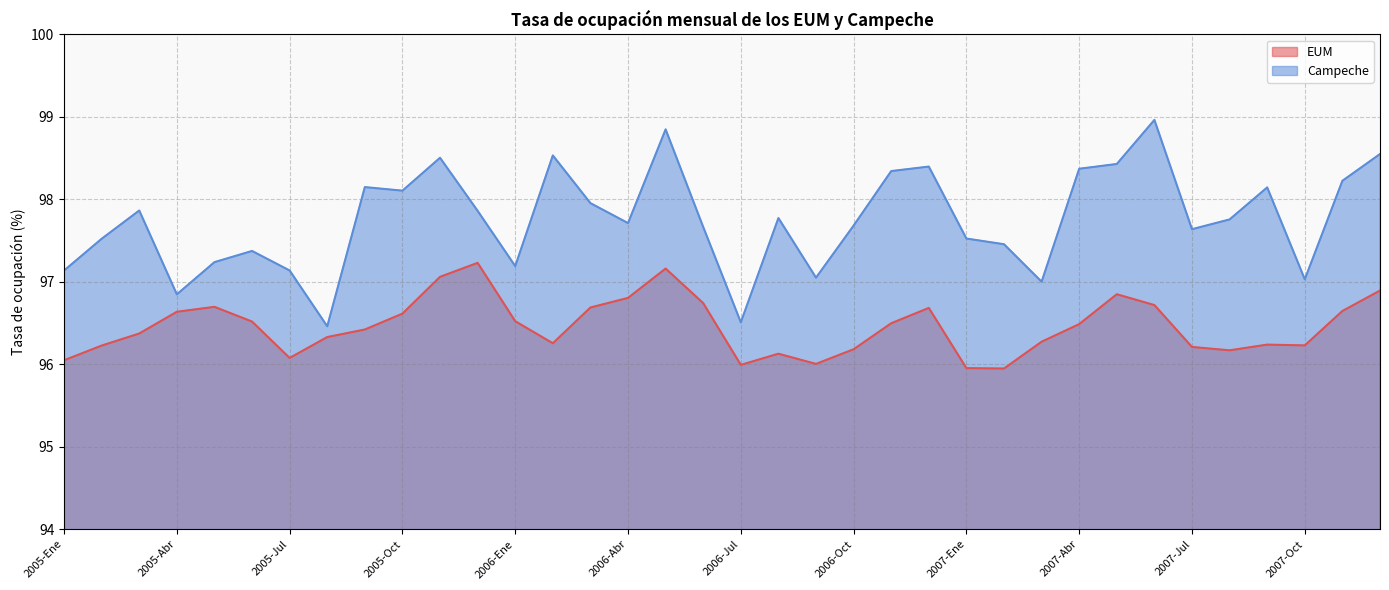

True or false: Campeche and EUM cross at least once.

False